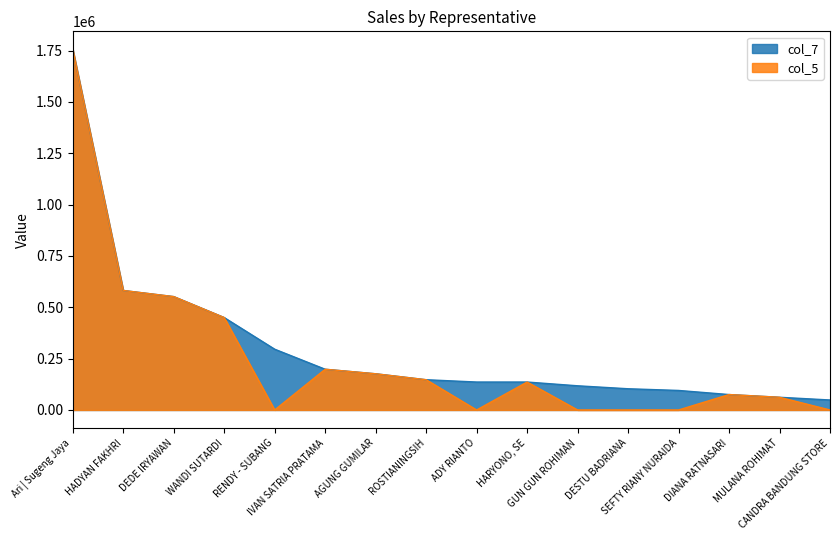

What is the greatest value displayed?

1755590